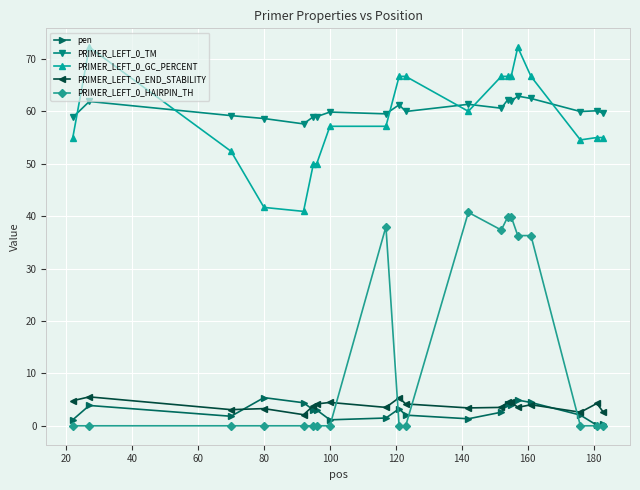

What is the average value of the PRIMER_LEFT_0_TM series?

60.3